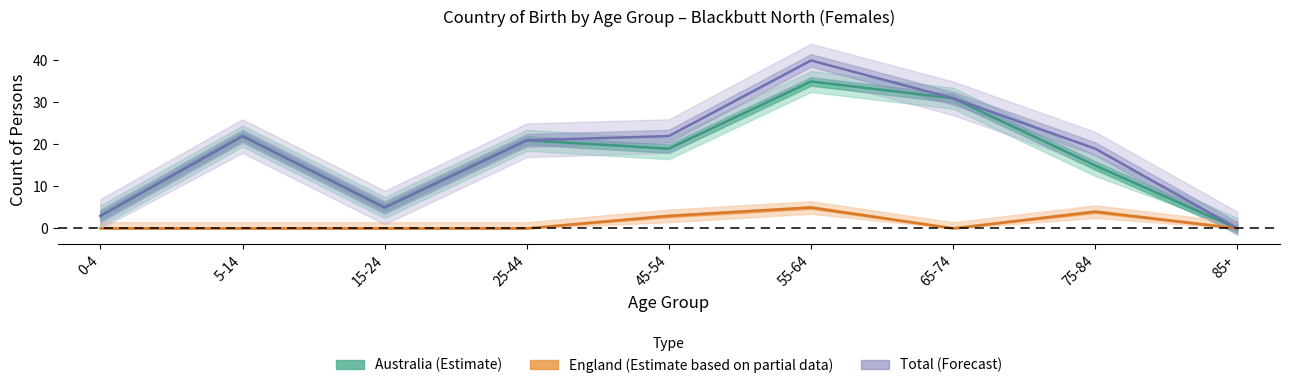

Reading left to right, extract all data points from this chart.

Australia (Estimate): 3	22	5	21	19	35	31	15	0
England (Estimate based on partial data): 0	0	0	0	3	5	0	4	0
Total (Forecast): 3	22	5	21	22	40	31	19	0